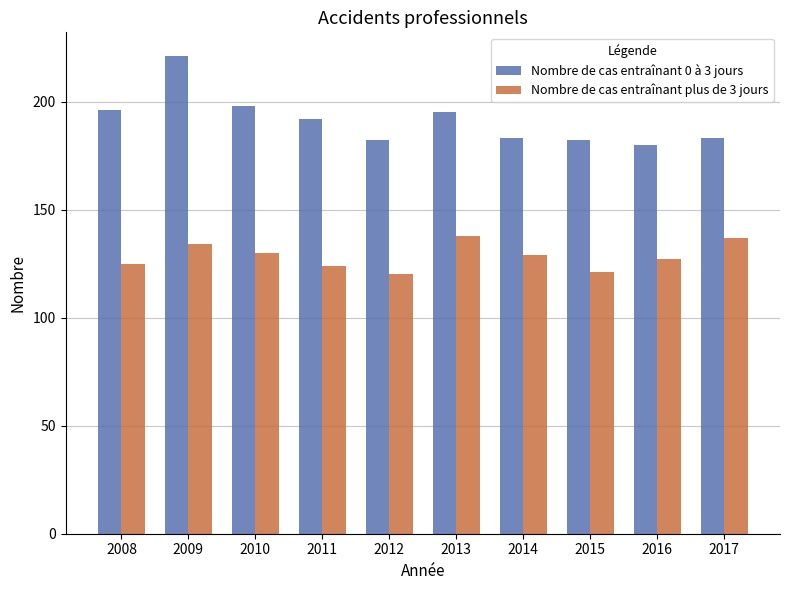

How many distinct data groups are displayed?

2